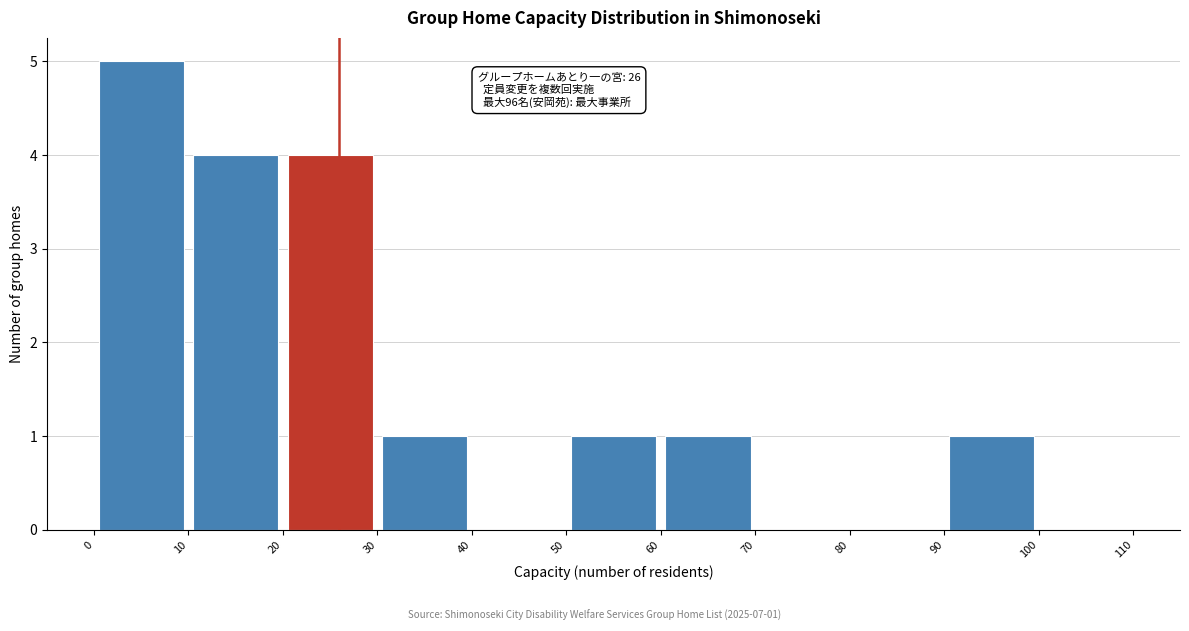

Which range on the x-axis has the tallest bar?

0 to 10